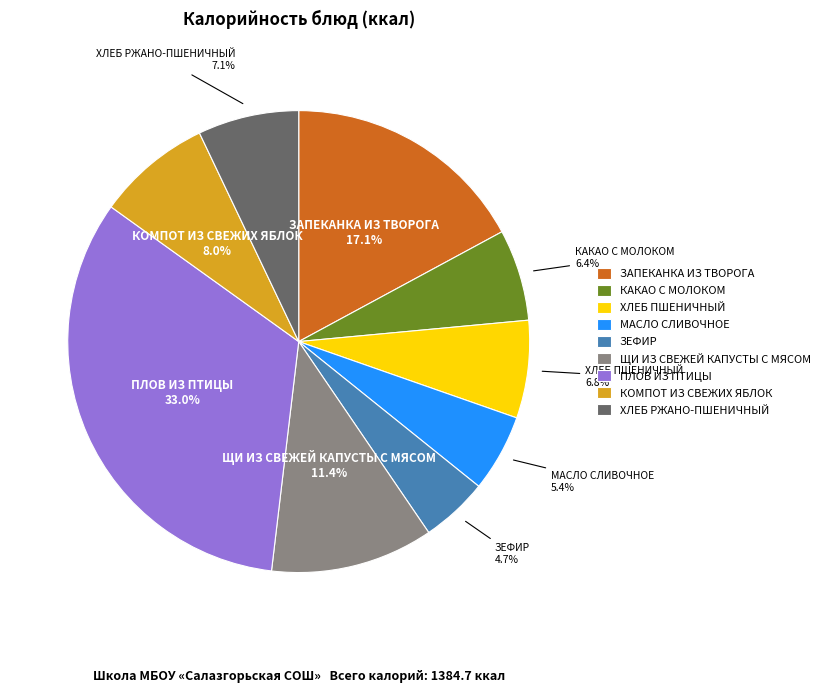

To the nearest percent, what is the combined percentage of МАСЛО СЛИВОЧНОЕ and КАКАО С МОЛОКОМ?

12%